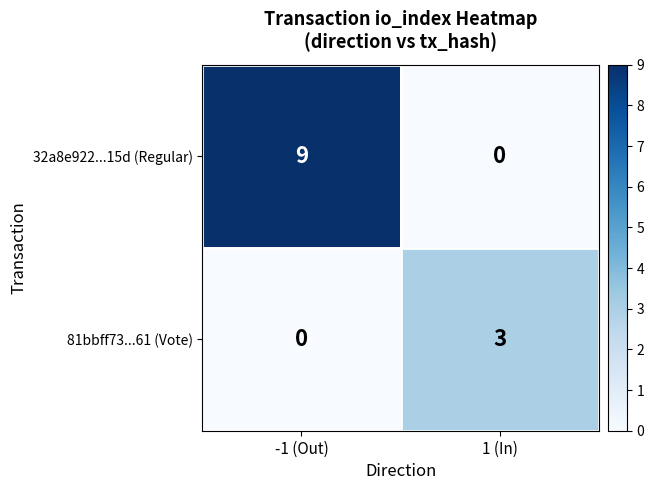

What is the sum of the 32a8e922...15d (Regular) values at -1 (Out) and 1 (In)?

9